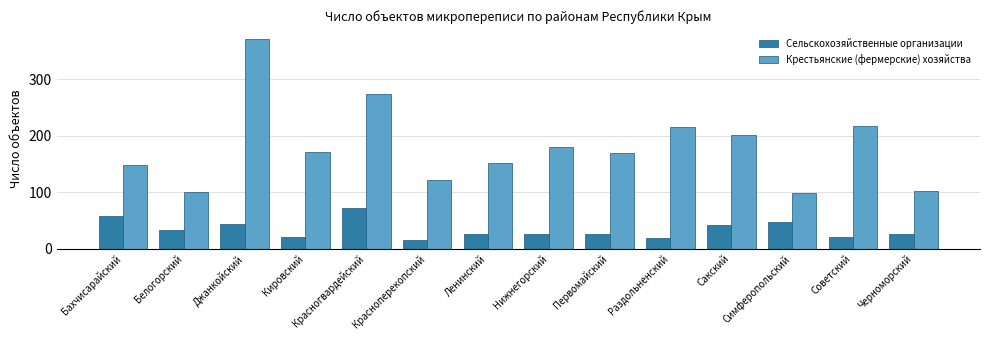

At how many categories does at least one series exceed 253?

2